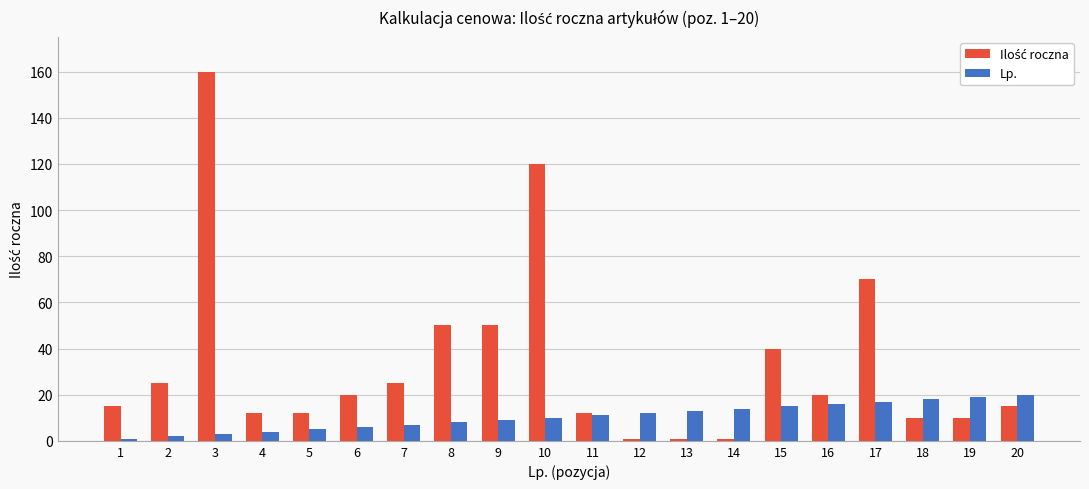

What is the maximum value shown in the chart?

160